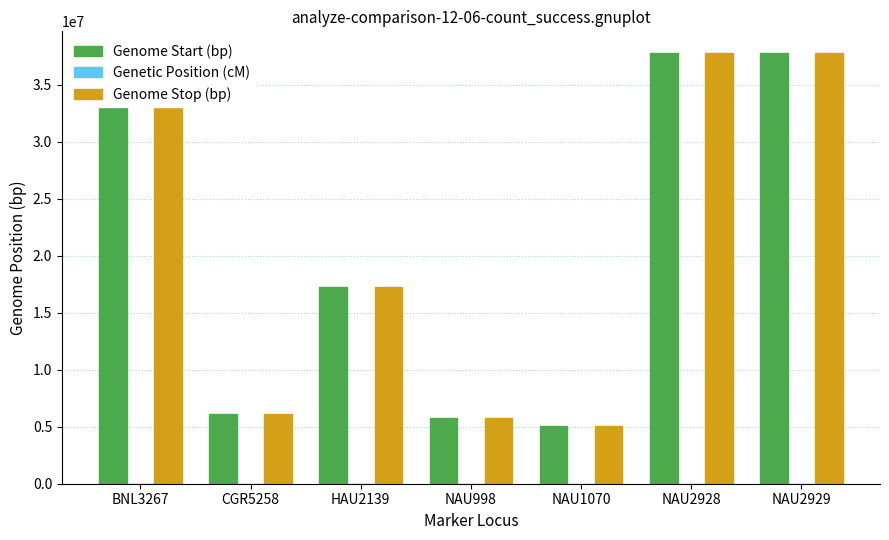

What position from the left is BNL3267?

1